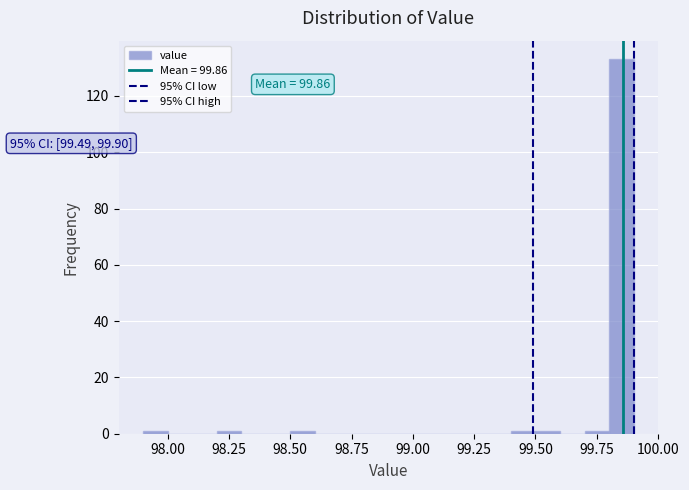

Read against the x-axis, roughly where is the centre of the tallest bar?

99.85